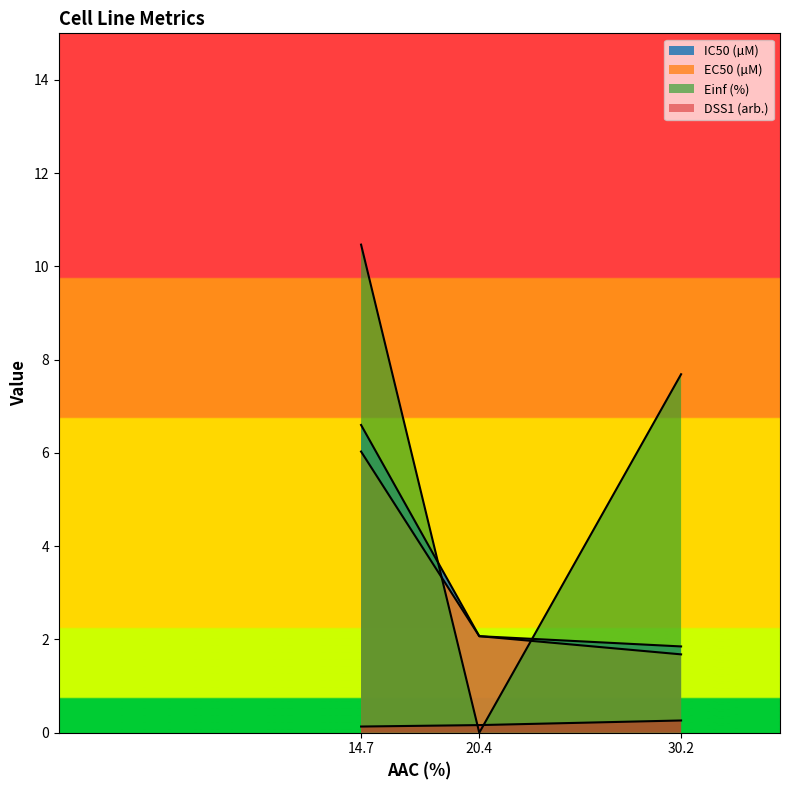

What is the average value of the IC50 (µM) series?

0.2